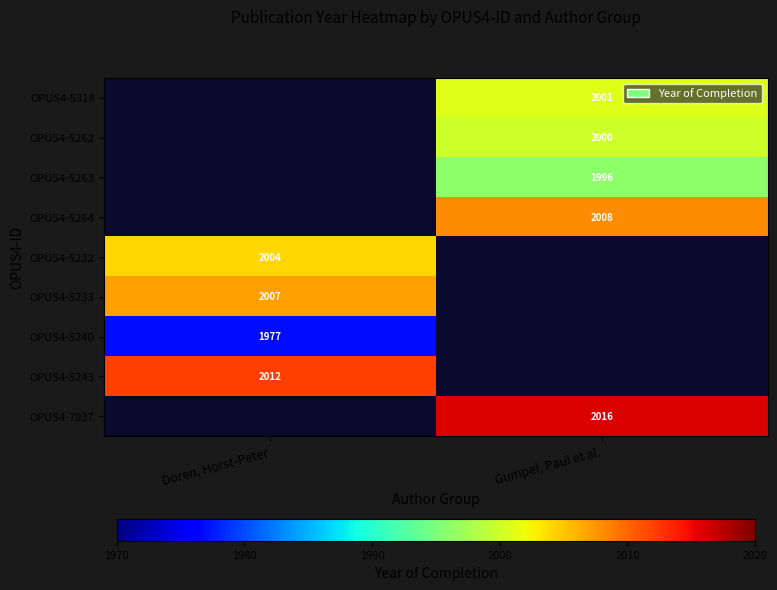

At which category does the chart reach its peak across all series?

Gumpel, Paul et al.